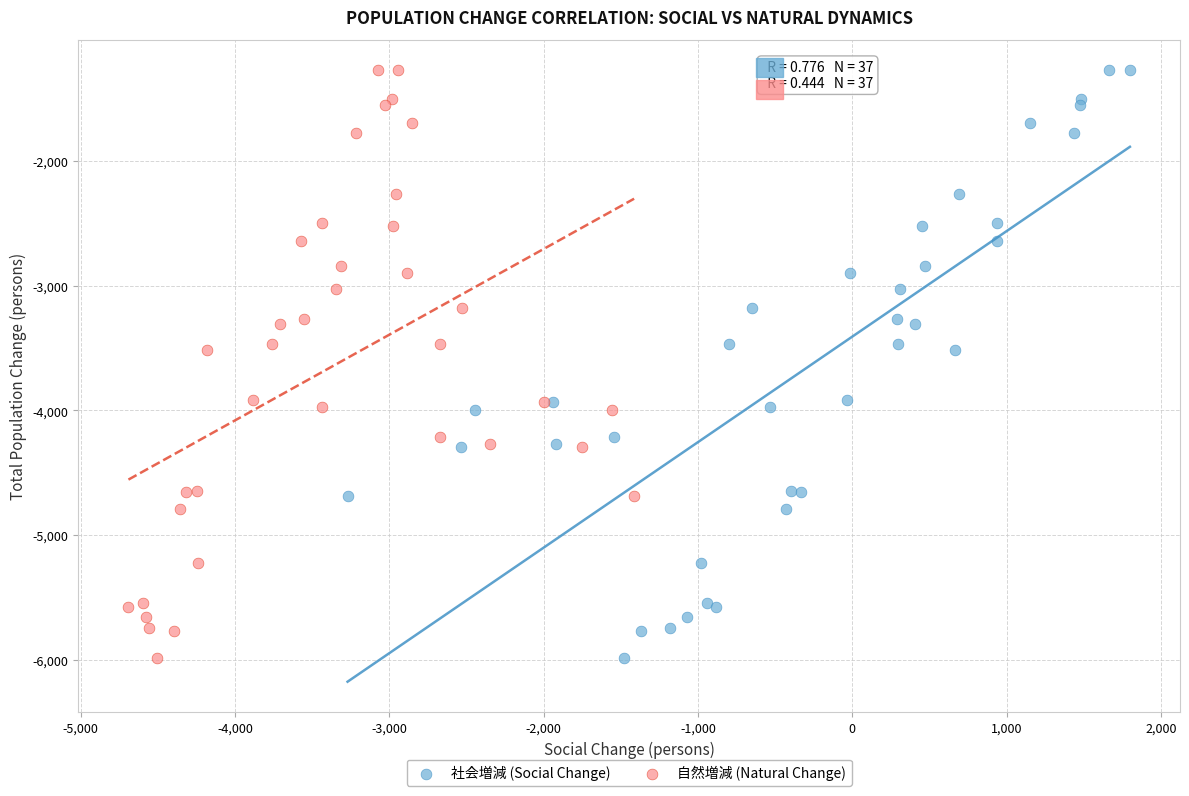

What are all the series names shown in the legend?

社会増減 (Social Change), 自然増減 (Natural Change)